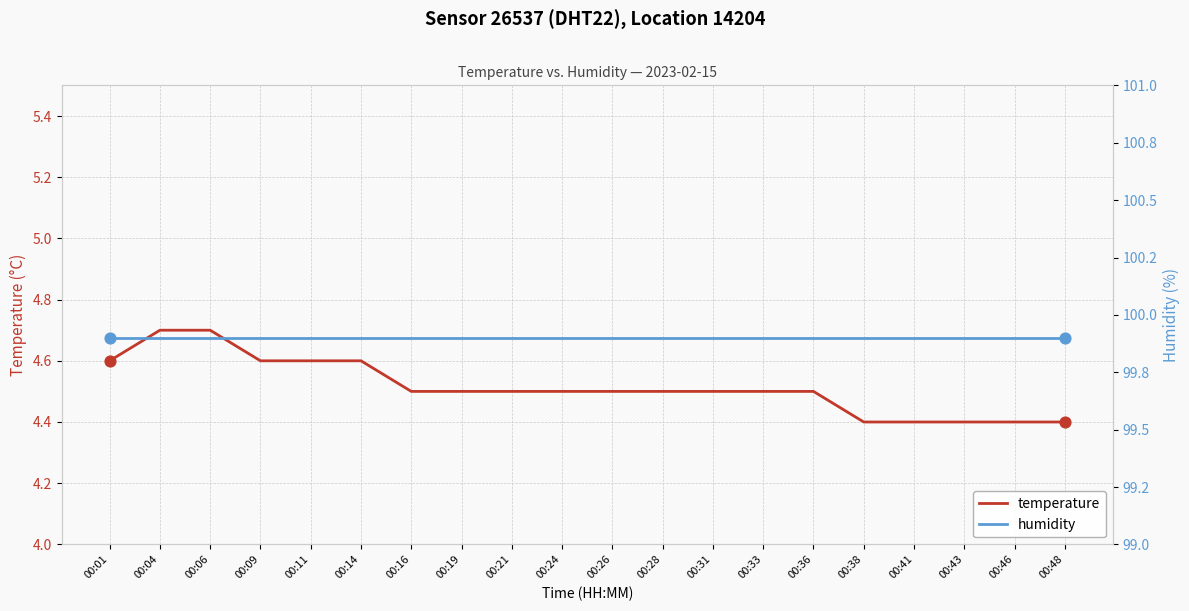

What are all the series names shown in the legend?

temperature, humidity